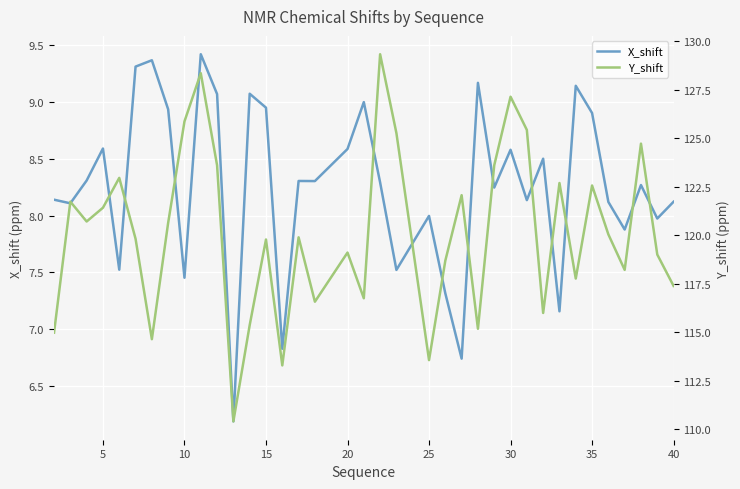

Is it true that X_shift equals 8.0 at 25?

True